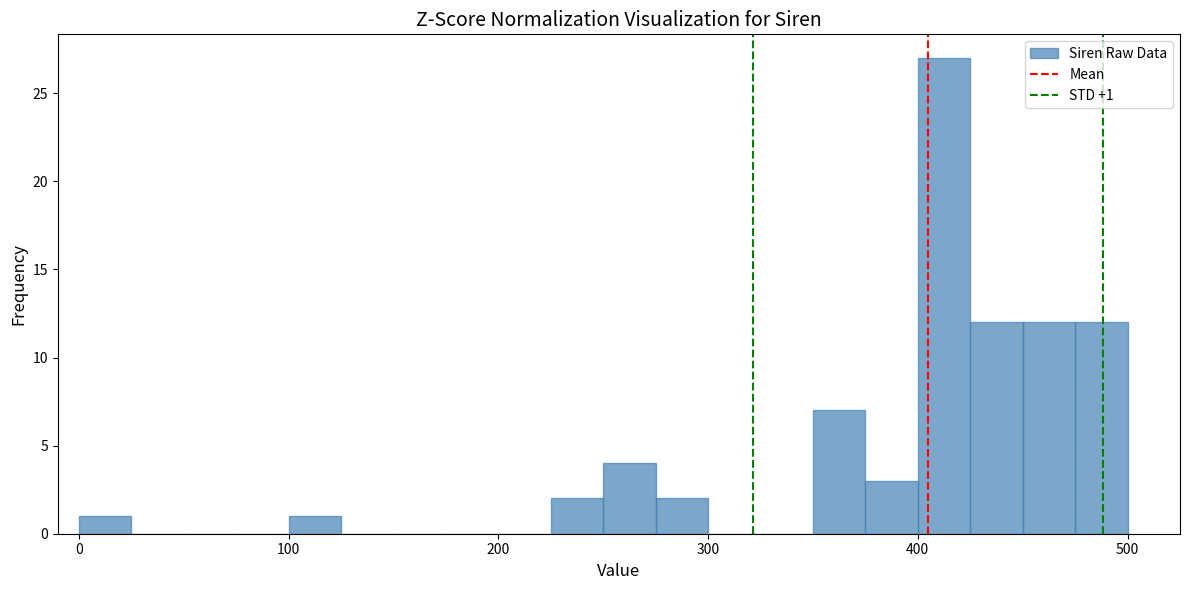

Read against the x-axis, roughly where is the centre of the tallest bar?

410